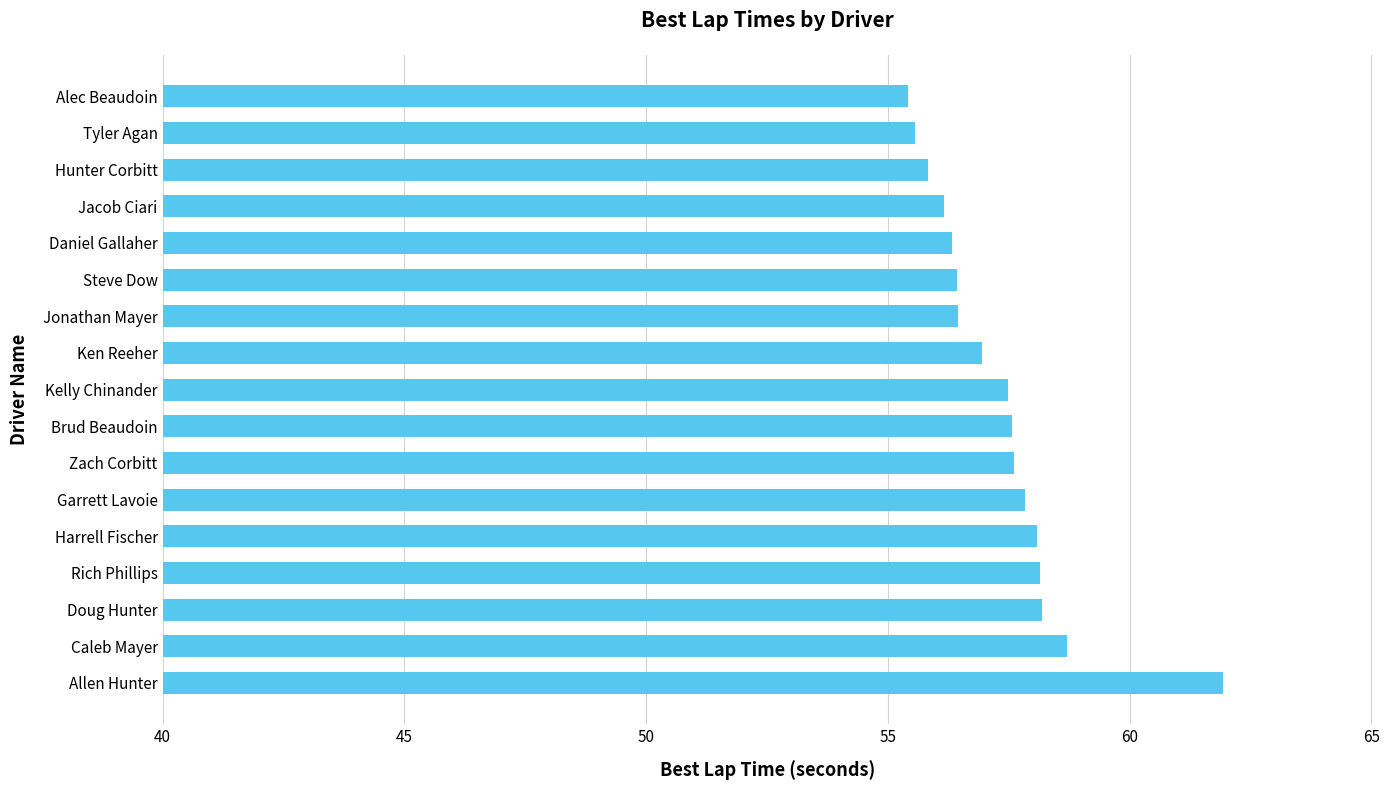

What is the smallest value displayed?

55.4